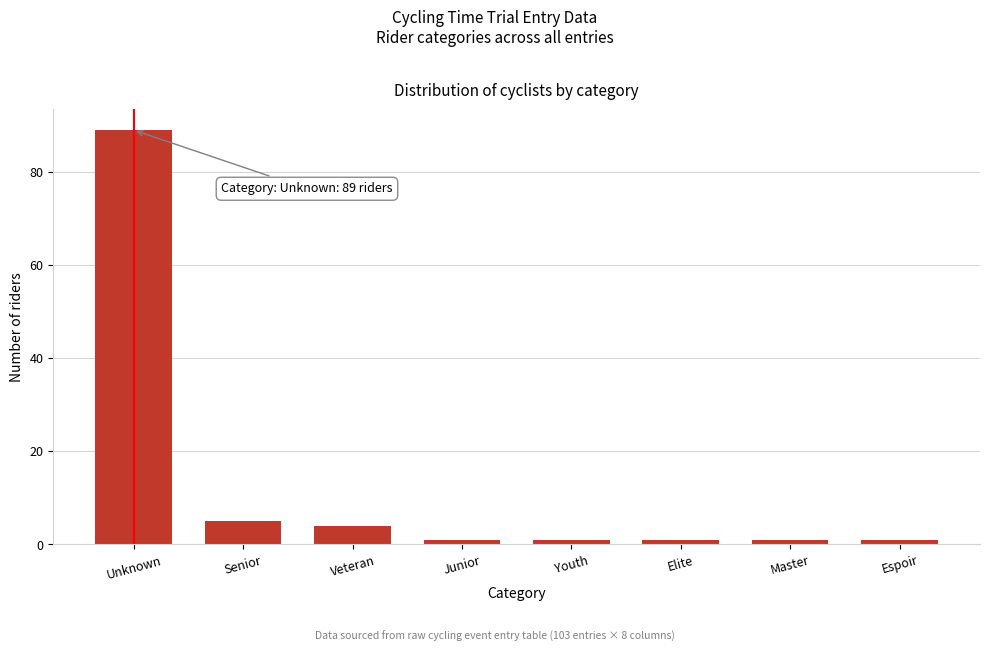

Reading left to right, list all the values displayed in this chart.

Unknown=89	Senior=5	Veteran=4	Junior=1	Youth=1	Elite=1	Master=1	Espoir=1